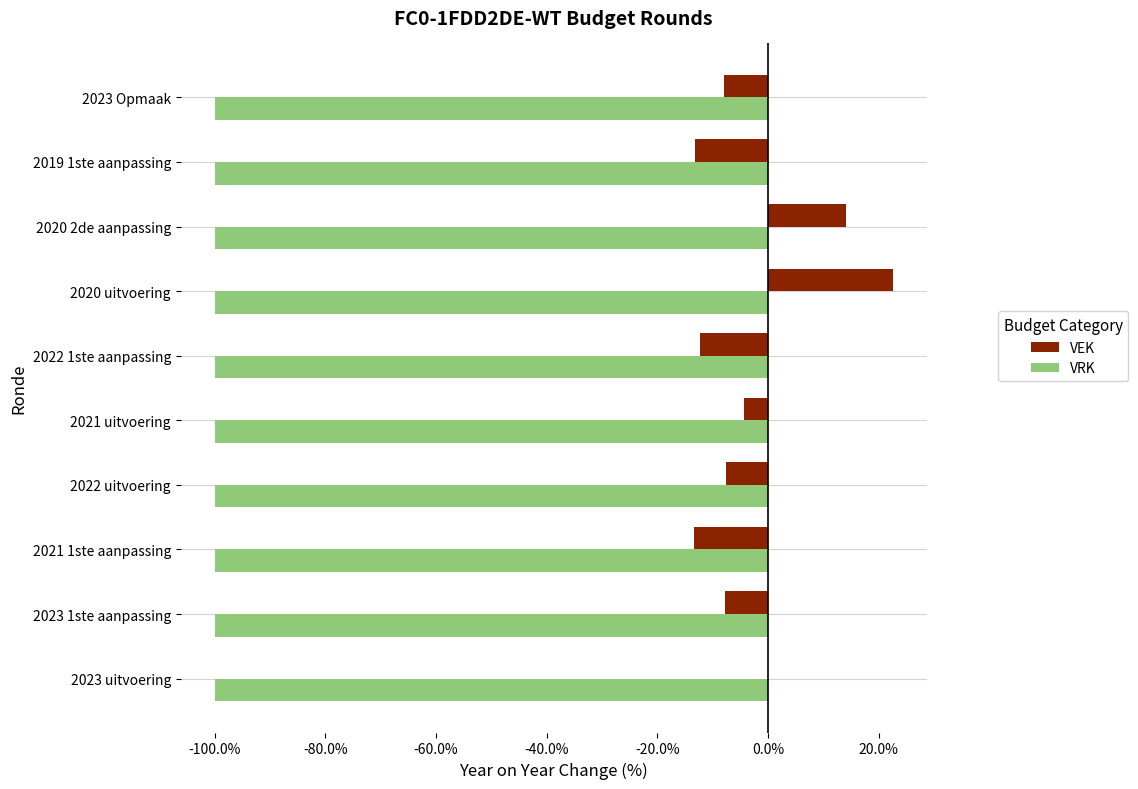

What is the total value across all series at 2020 2de aanpassing?

-85.9